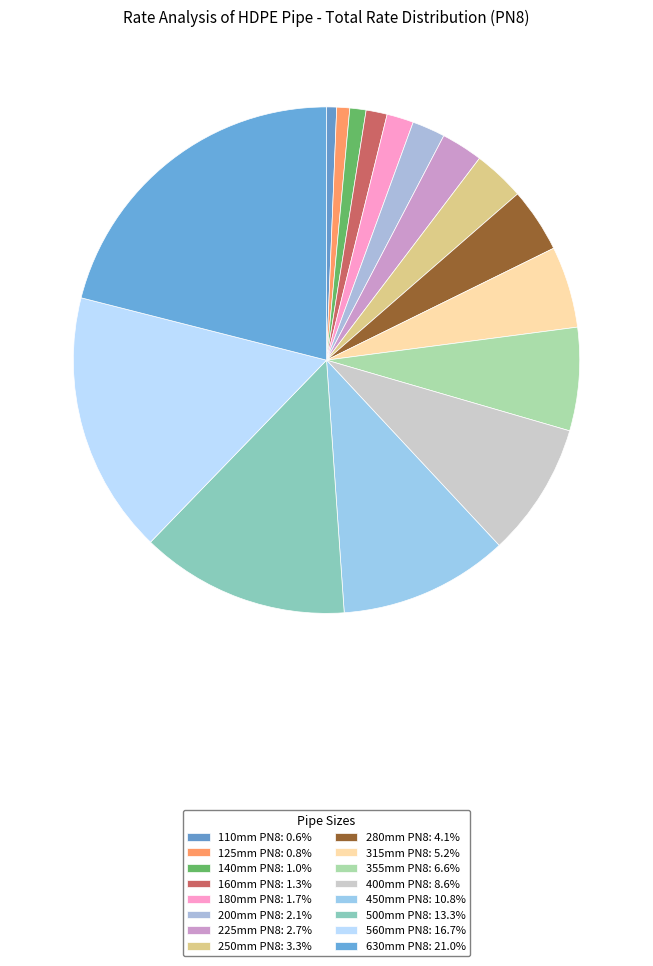

How many segments does this pie chart have?

16